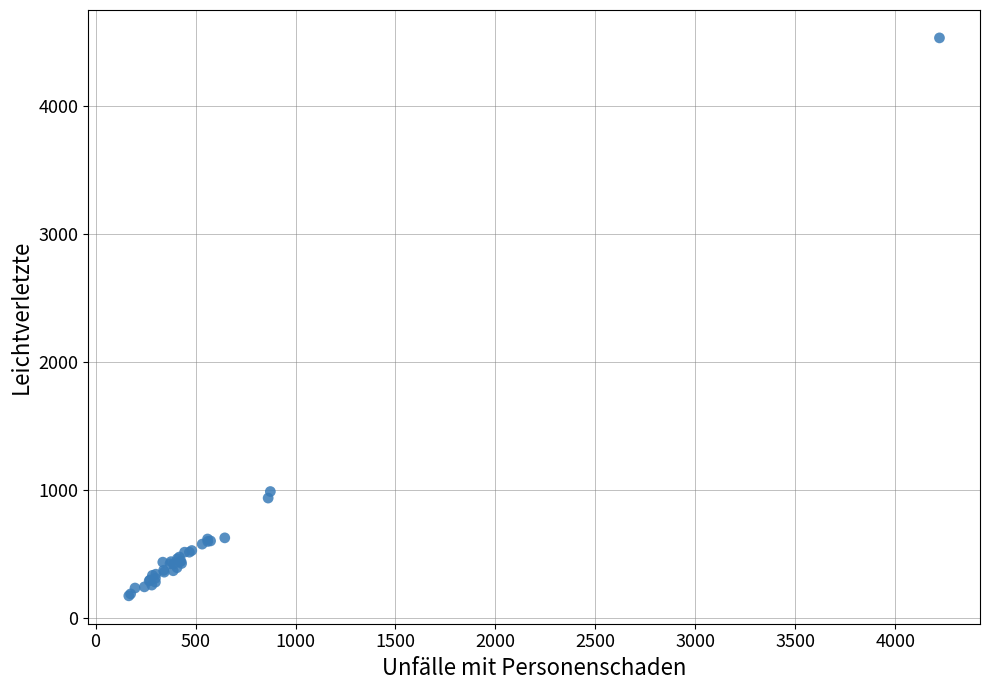

What Y value in the scatter plot is closest to 2353?

988